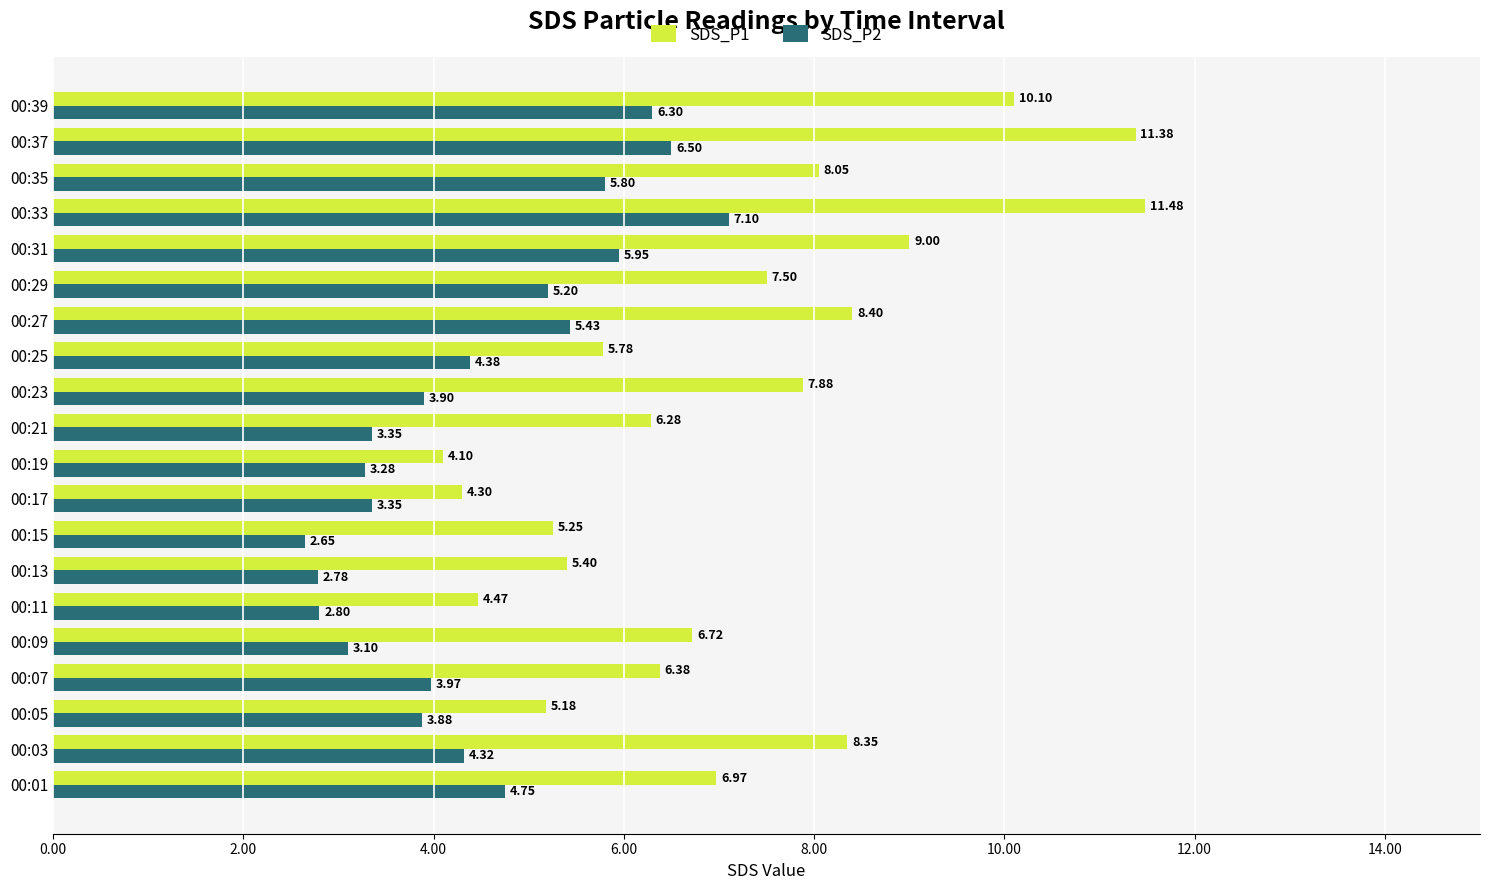

Which series has the largest range (max minus min)?

SDS_P1